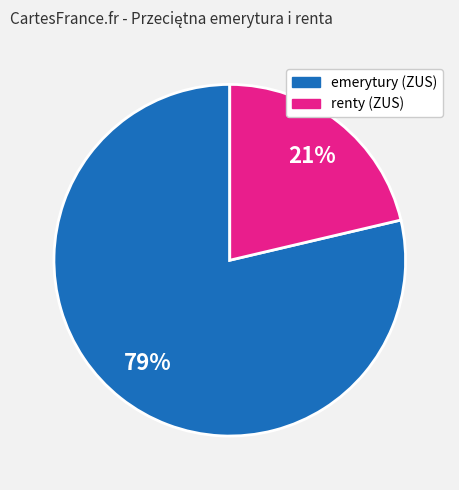

Is there any slice that represents more than half of the pie?

Yes